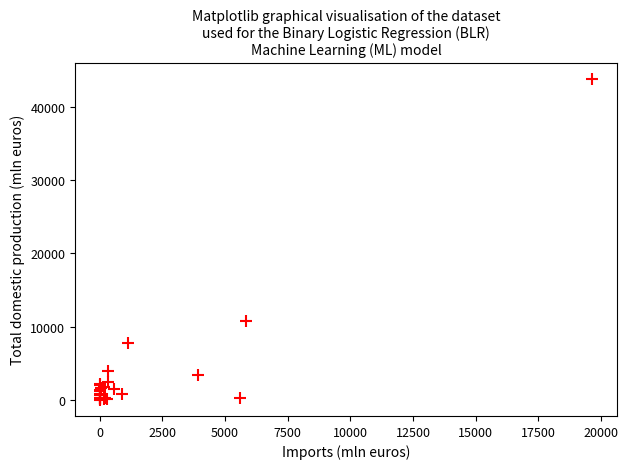

What Y value in the scatter plot is closest to 21920?

10720